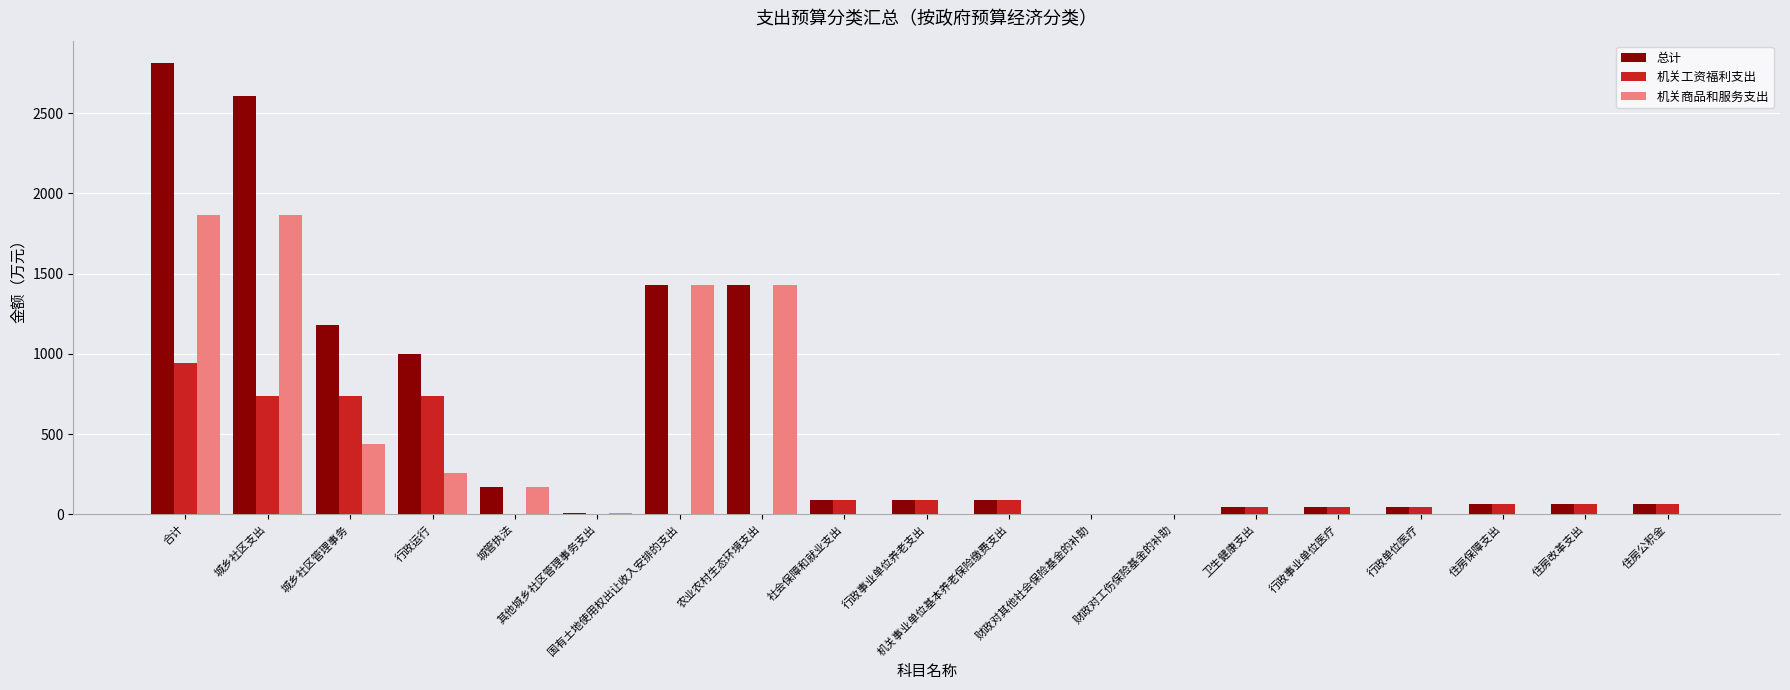

What is the sum of all 总计 values?

11249.3